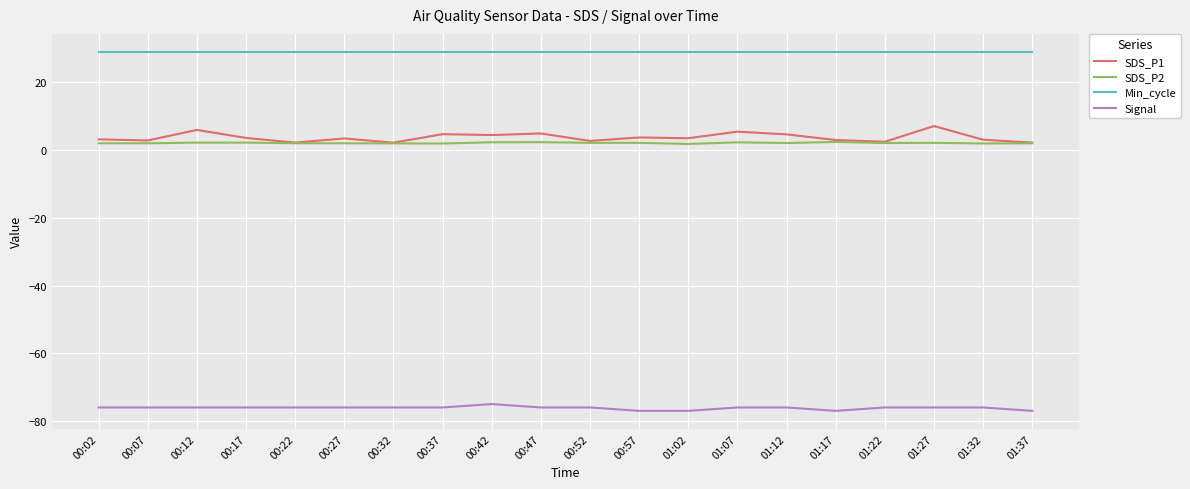

Is it true that Signal equals -132.2 at 00:32?

False